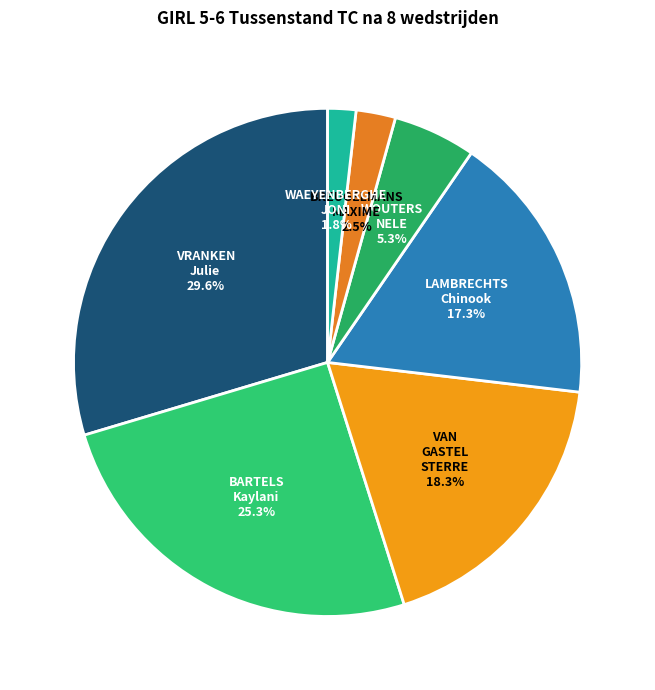

Is it true that VAN GASTEL STERRE is 33% of the pie?

False